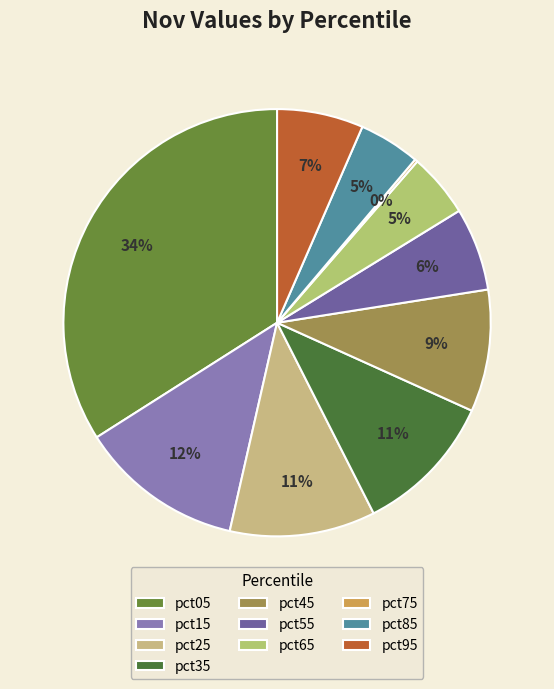

How many slices are in this pie chart?

10